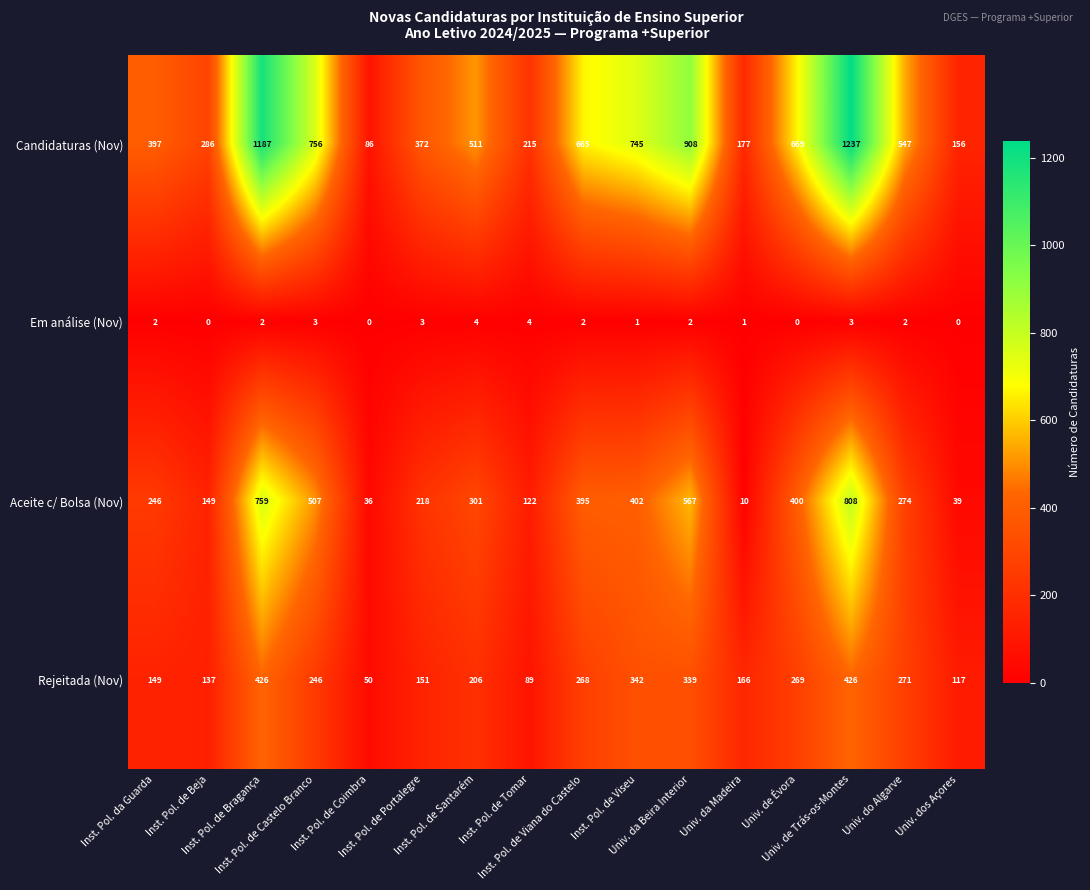

Rank the series by their average value, from lowest to highest.

Em análise (Nov), Rejeitada (Nov), Aceite c/ Bolsa (Nov), Candidaturas (Nov)